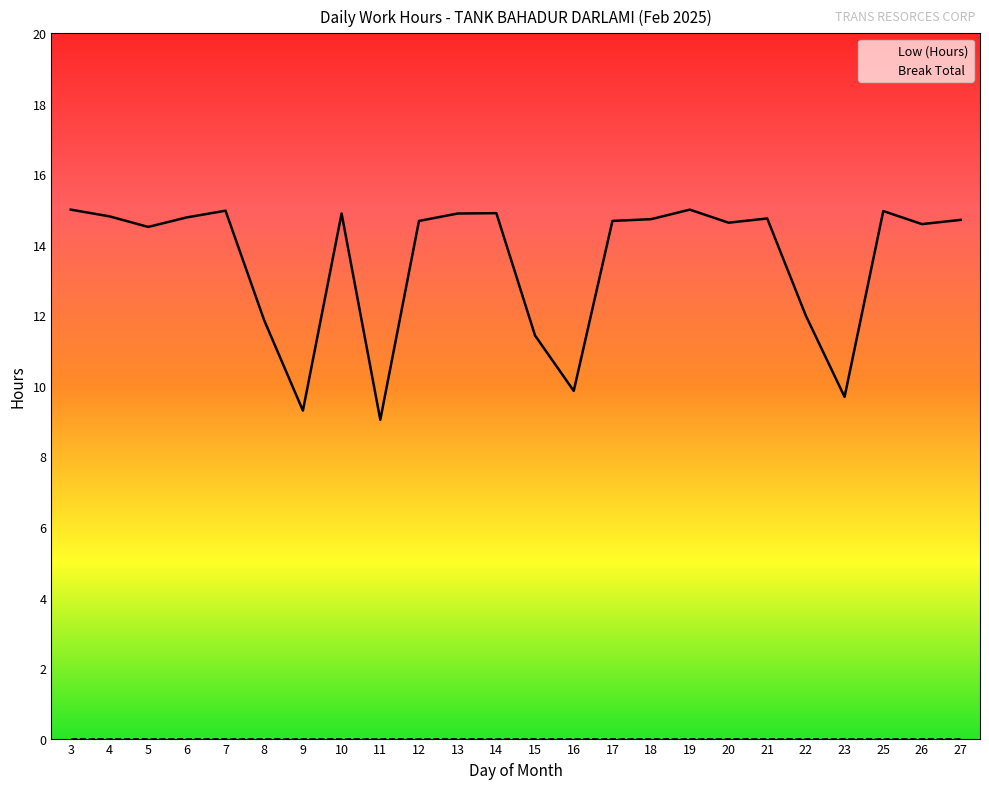

What is the change in value from 13 to 18?

-0.2